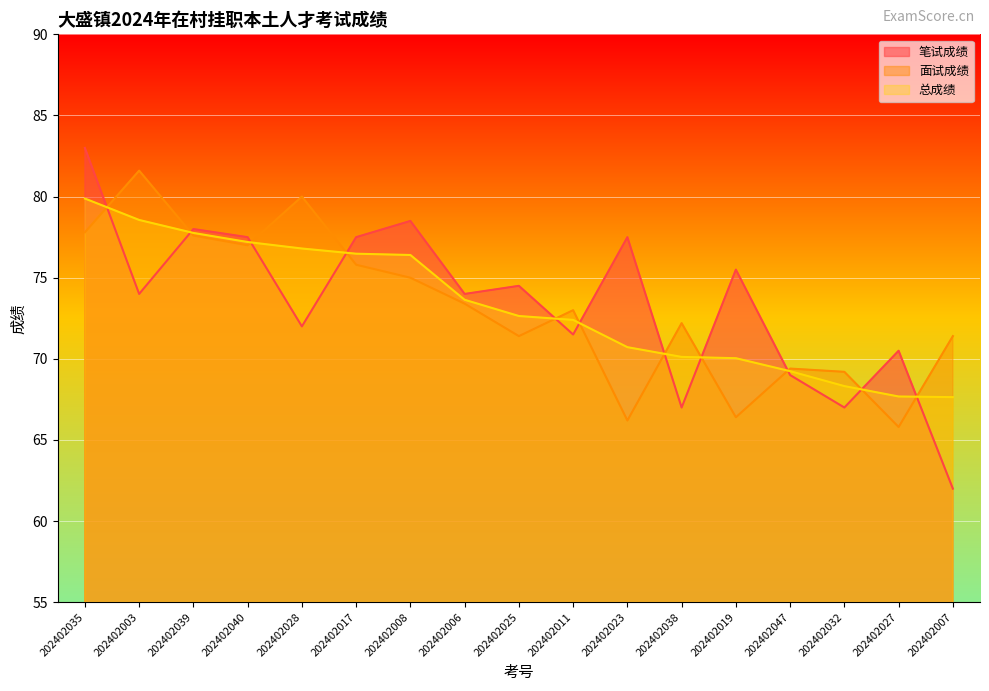

Reading left to right, transcribe all the data shown in this chart.

笔试成绩: 83.0	74.0	78.0	77.5	72.0	77.5	78.5	74.0	74.5	71.5	77.5	67.0	75.5	69.0	67.0	70.5	62.0
面试成绩: 77.8	81.6	77.6	77.0	80.0	75.8	75.0	73.4	71.4	73.0	66.2	72.2	66.4	69.4	69.2	65.8	71.4
总成绩: 79.9	78.6	77.8	77.2	76.8	76.5	76.4	73.6	72.6	72.4	70.7	70.1	70.0	69.2	68.3	67.7	67.6